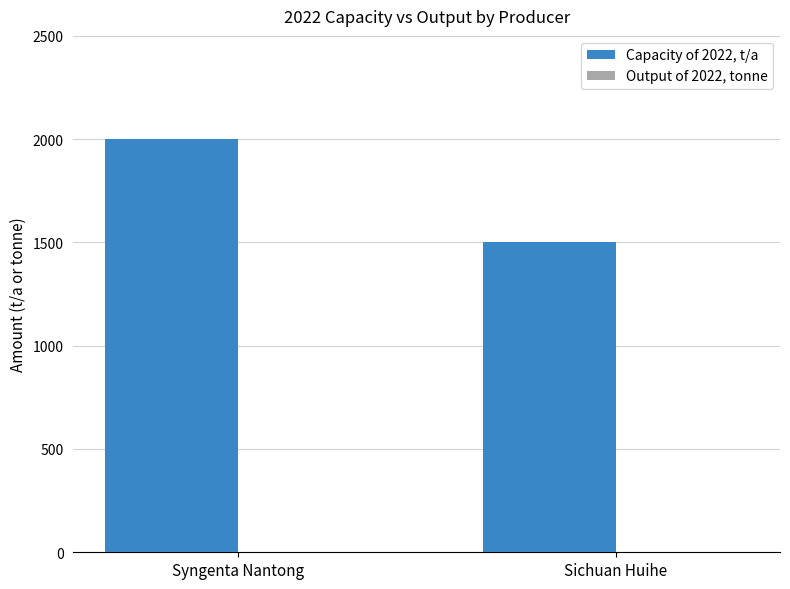

Are the bars horizontal?

No